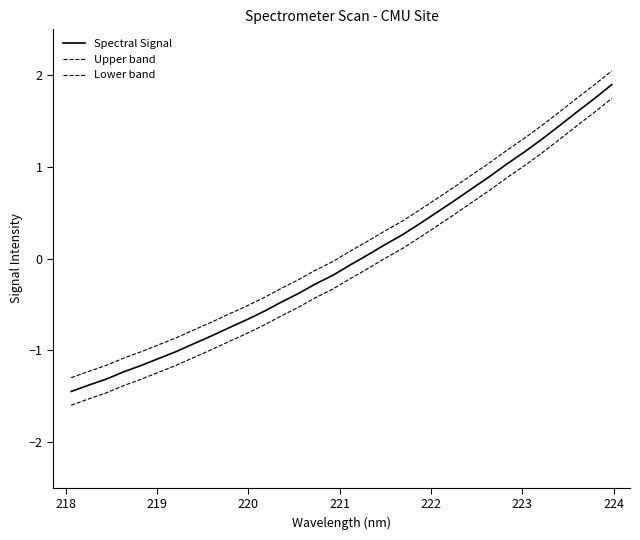

Does the chart display data point markers on the line(s)?

No